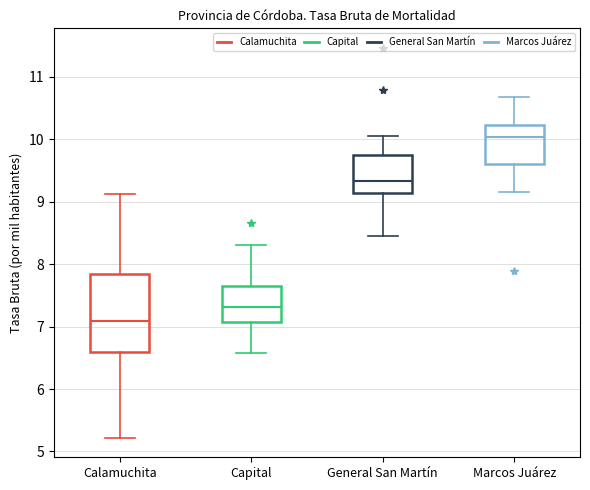

Where does the lower whisker of the box for Marcos Juárez end on the y-axis? The values are not printed on the chart, so give them approximately, as read against the axis.

9.2